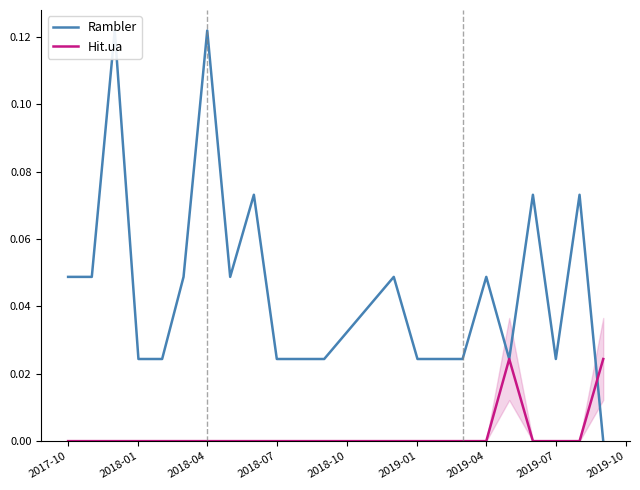

After their last crossing, which series has the higher values: Rambler or Hit.ua?

Hit.ua